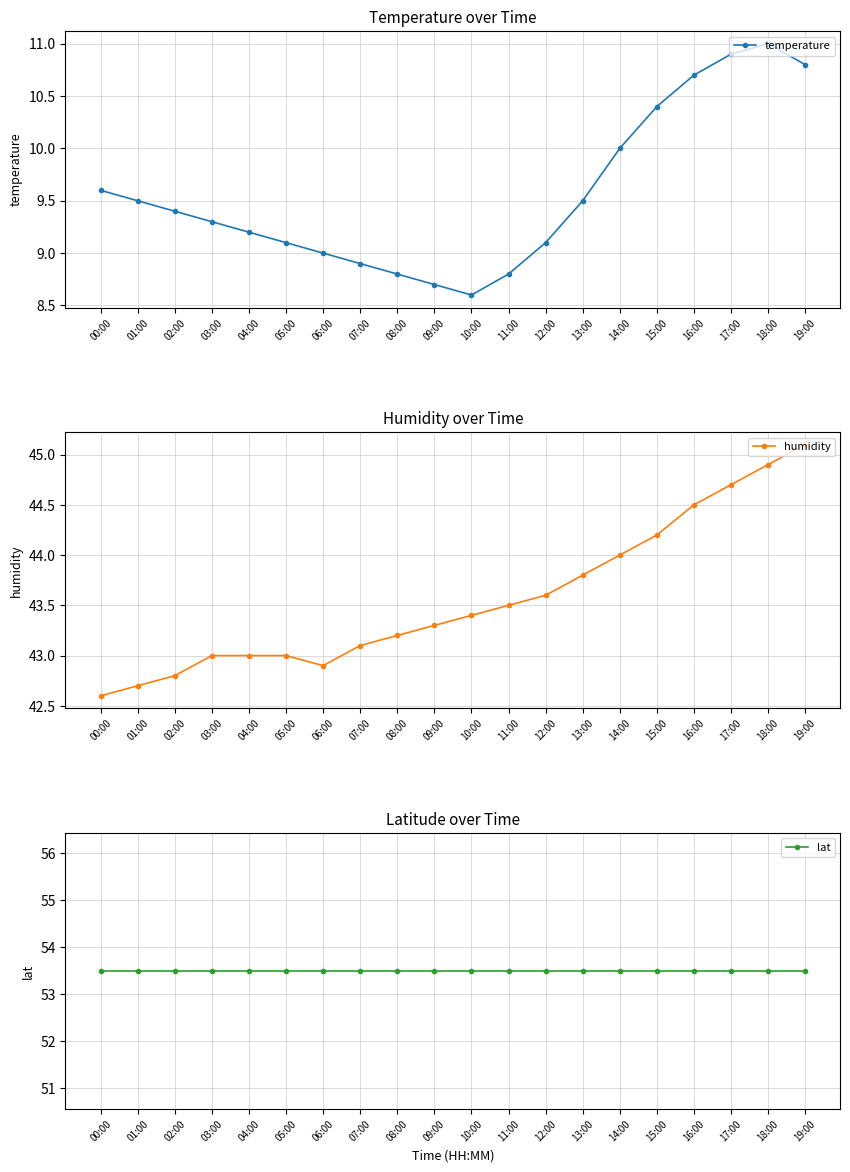

Is this an area chart (filled region under the line)?

No